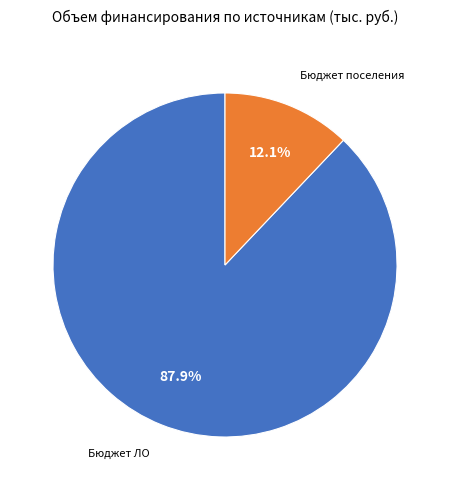

Count the number of slices in the pie.

2